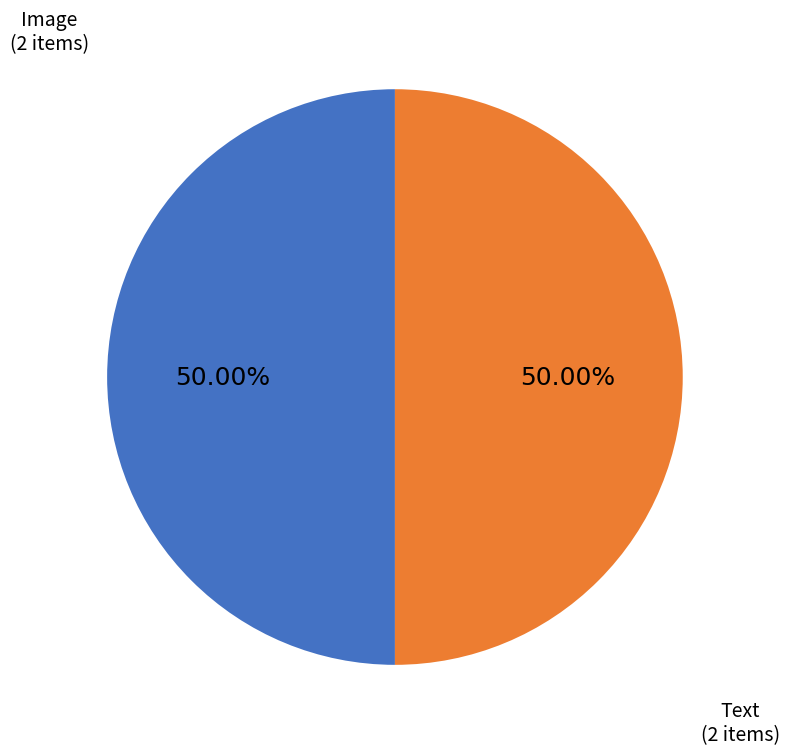

Combined, do Image and Text account for over 50%?

Yes